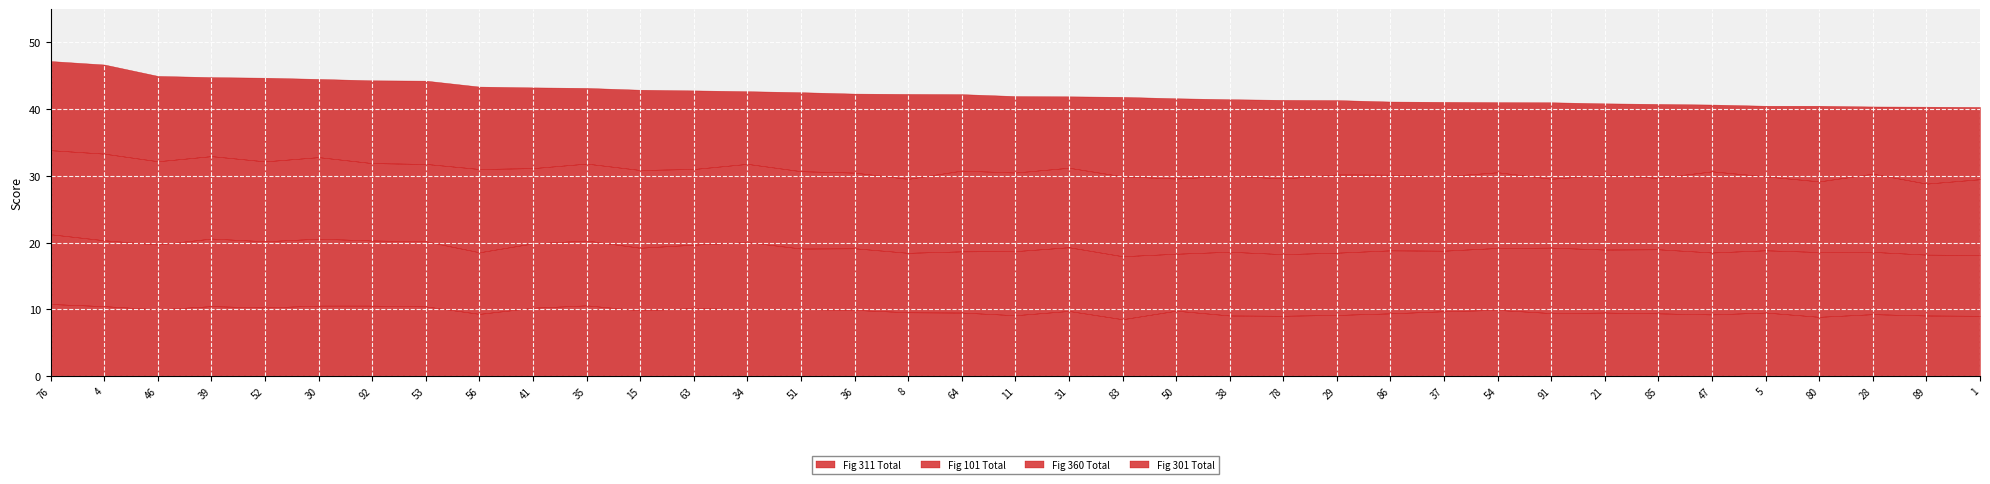

How many values in the Fig 101 Total series exceed 9?

35